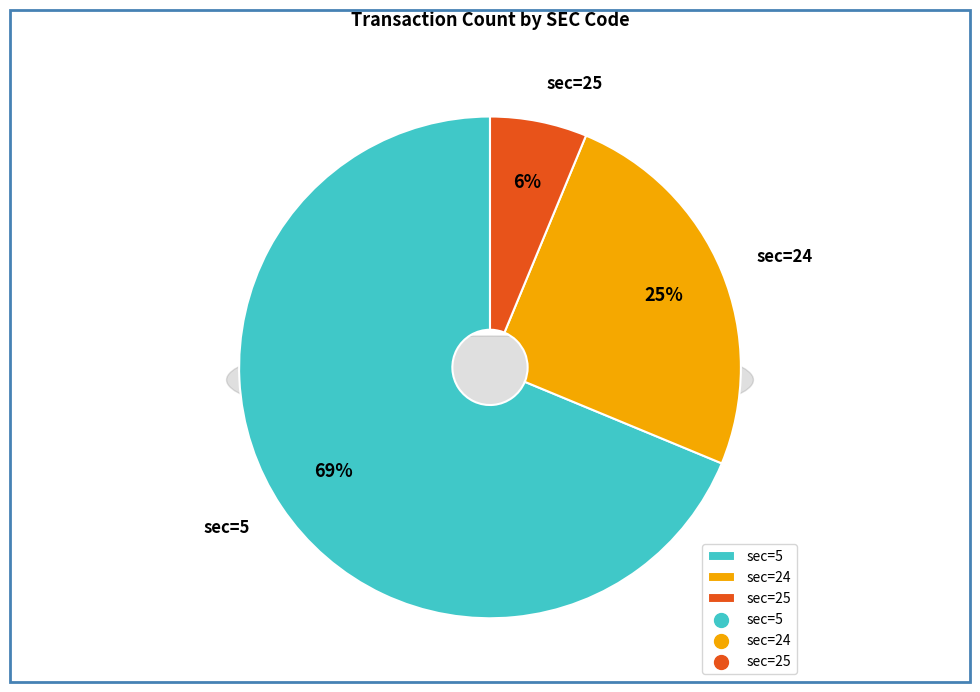

Which category accounts for the majority?

sec=5